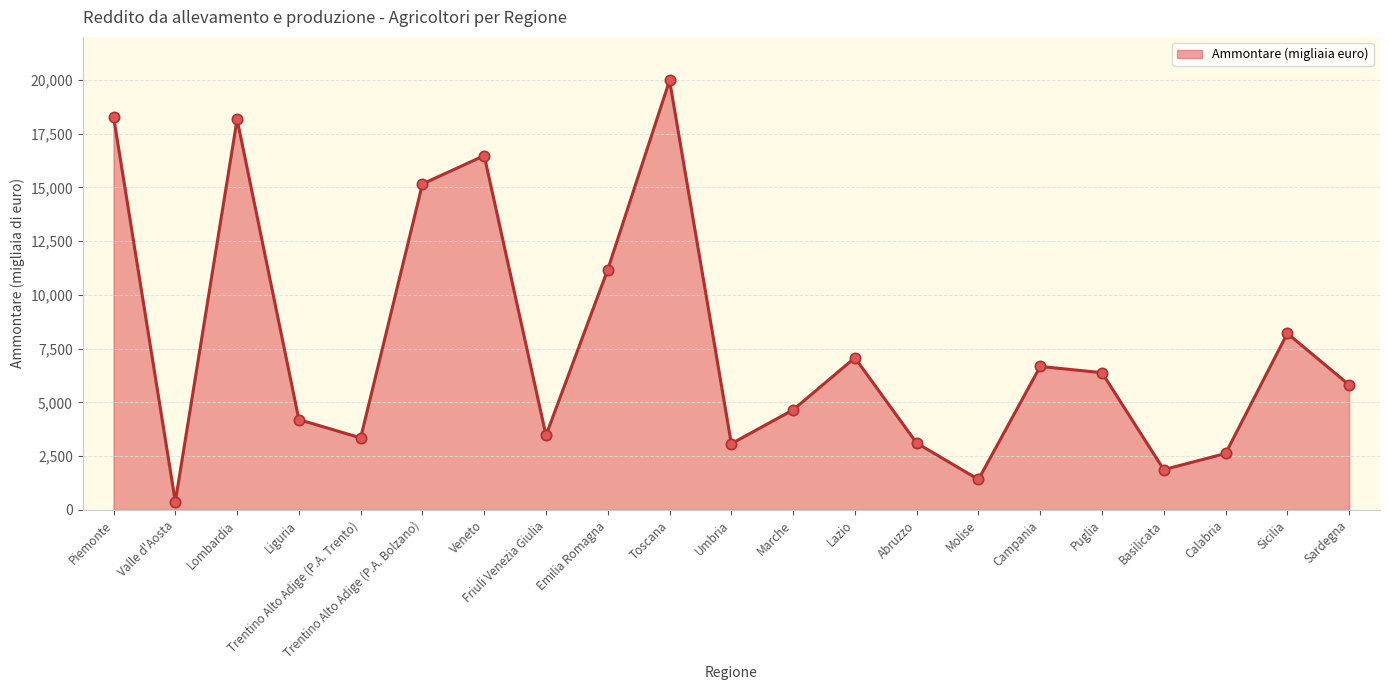

What is the change in value from Puglia to Sardegna?

-567